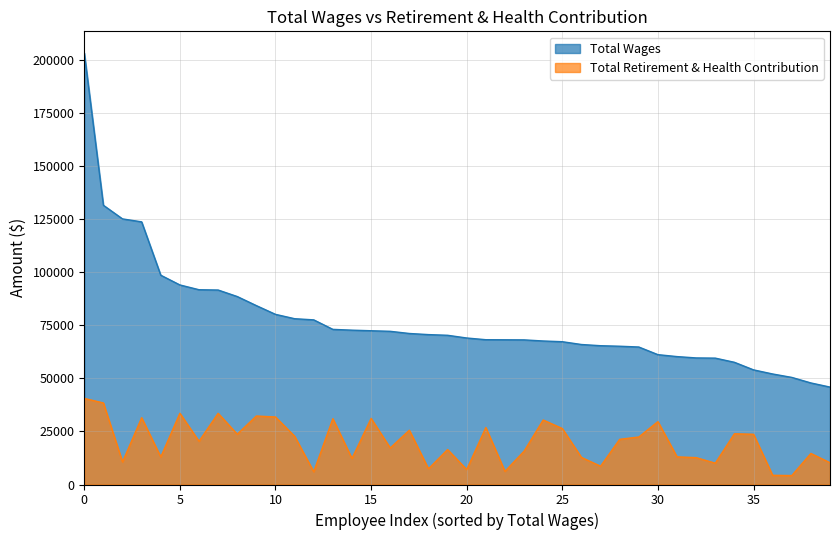

True or false: Total Wages has more than 0 points higher than both neighbors.

False